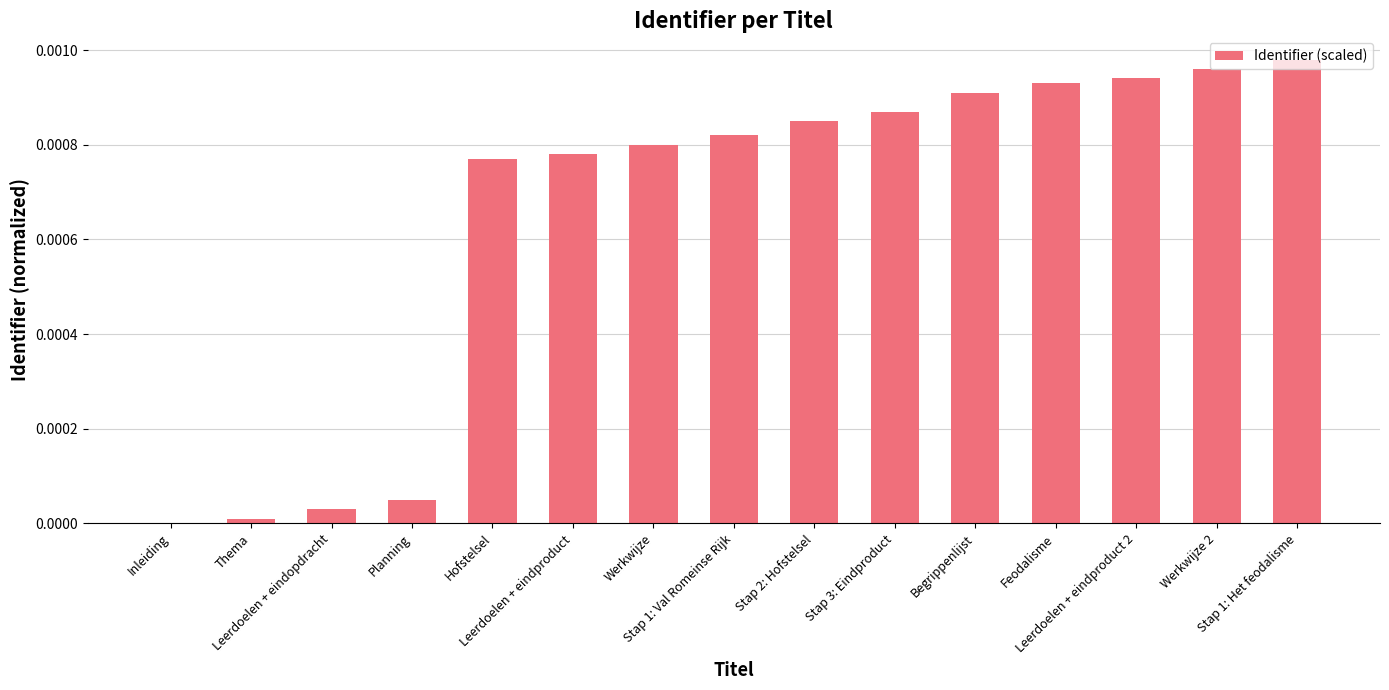

Rank the categories by value from highest to lowest.

Stap 1: Het feodalisme, Werkwijze 2, Leerdoelen + eindproduct 2, Feodalisme, Begrippenlijst, Stap 3: Eindproduct, Stap 2: Hofstelsel, Stap 1: Val Romeinse Rijk, Werkwijze, Leerdoelen + eindproduct, Hofstelsel, Planning, Leerdoelen + eindopdracht, Thema, Inleiding